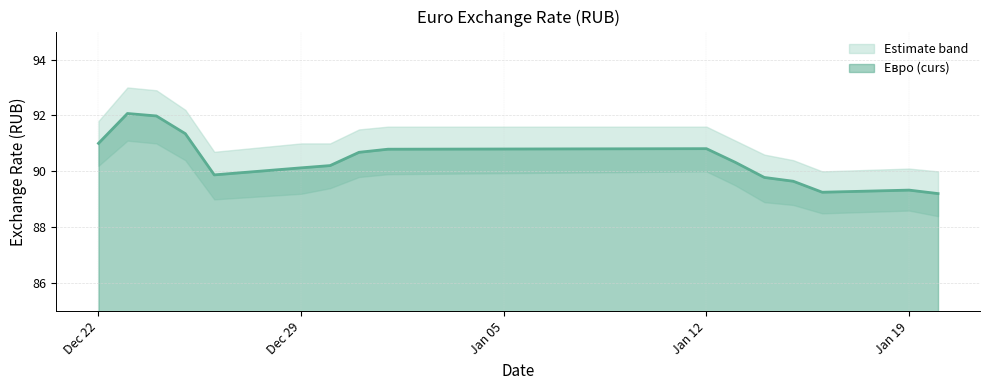

What is the value of the 5th point from the left?

89.9